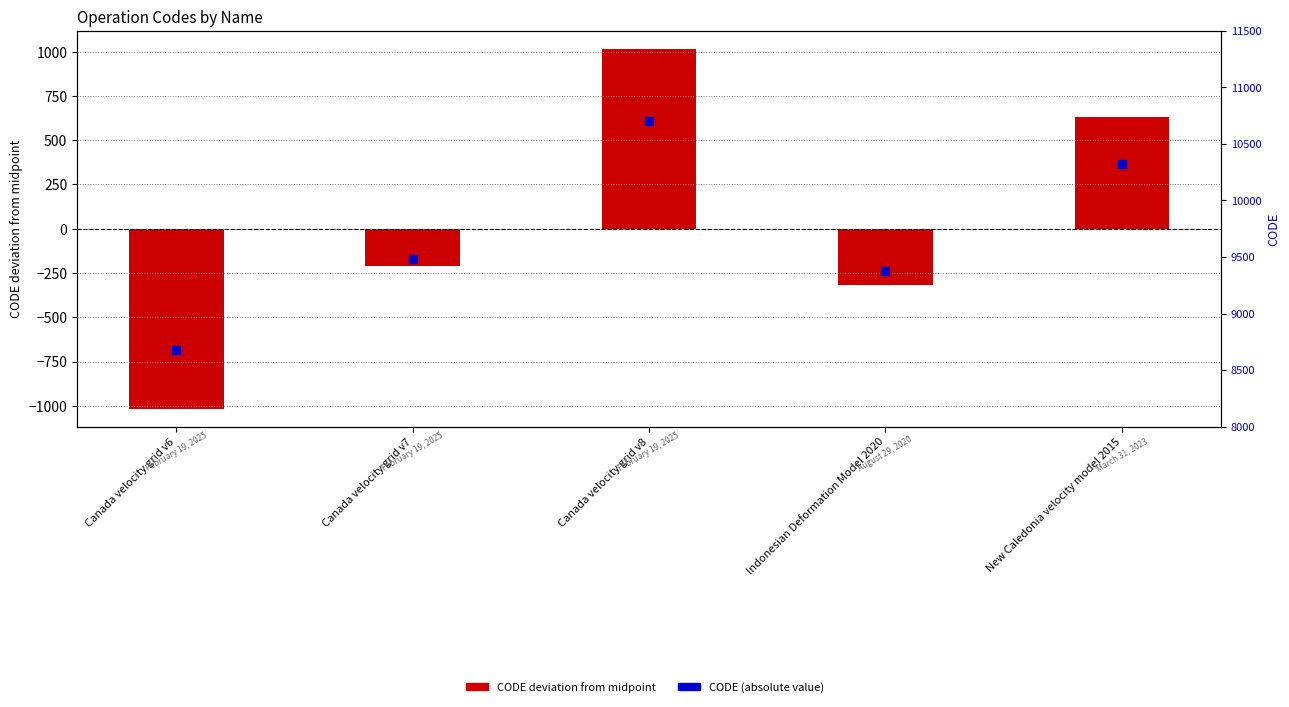

Which series contains the highest Y value?

CODE (absolute)